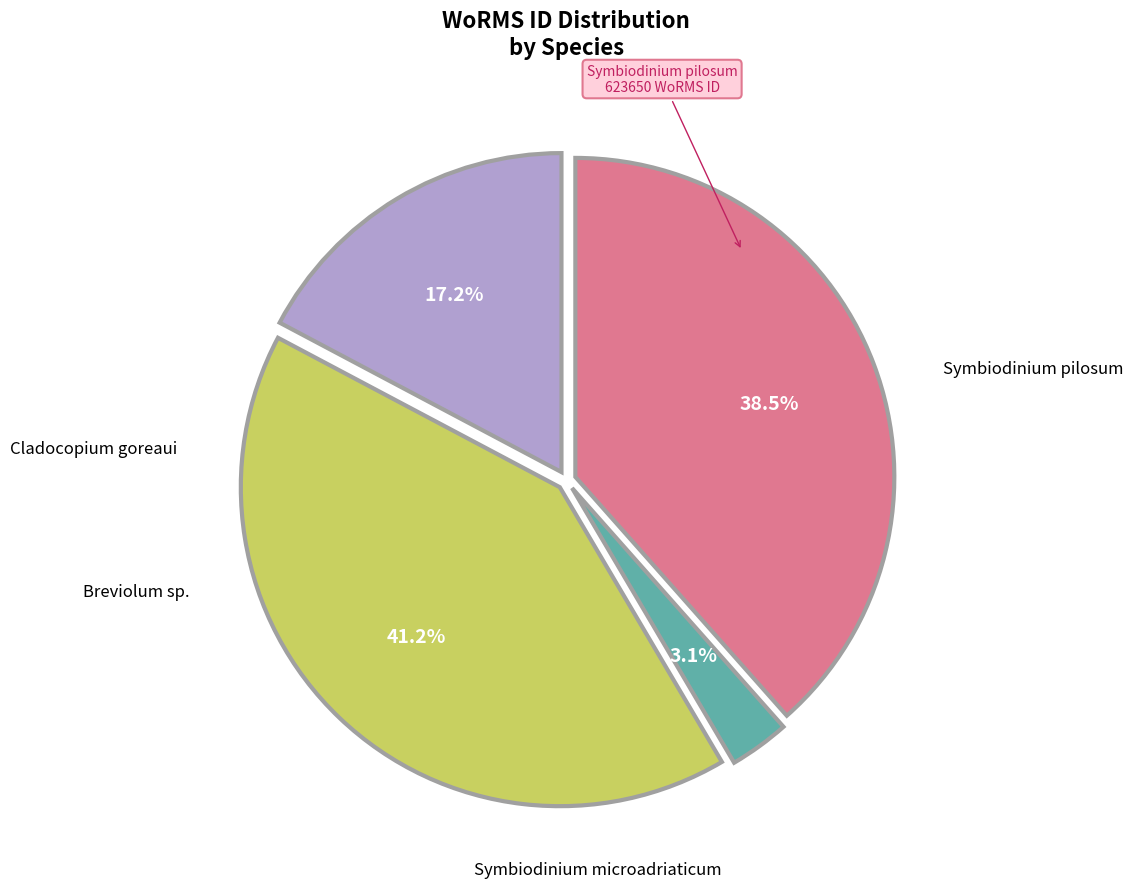

Does any single category account for the majority?

No